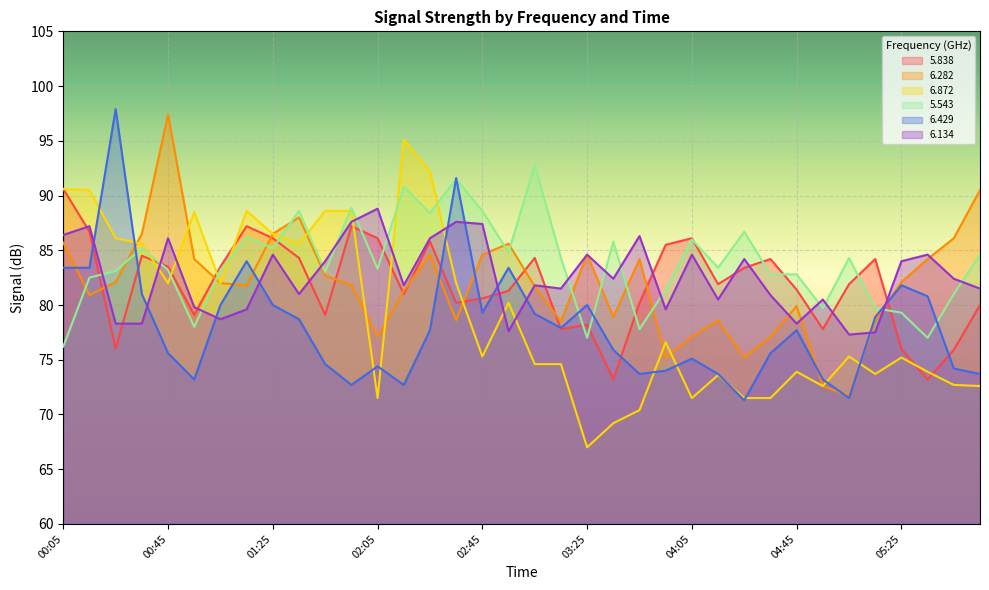

Does the chart display data point markers on the line(s)?

No